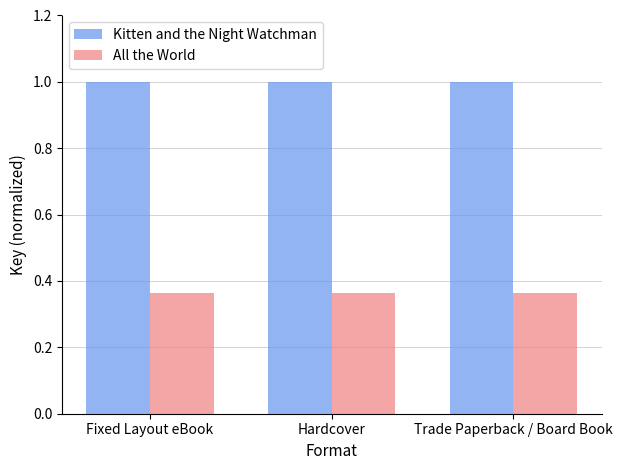

Rank the series by their maximum value, from lowest to highest.

All the World, Kitten and the Night Watchman